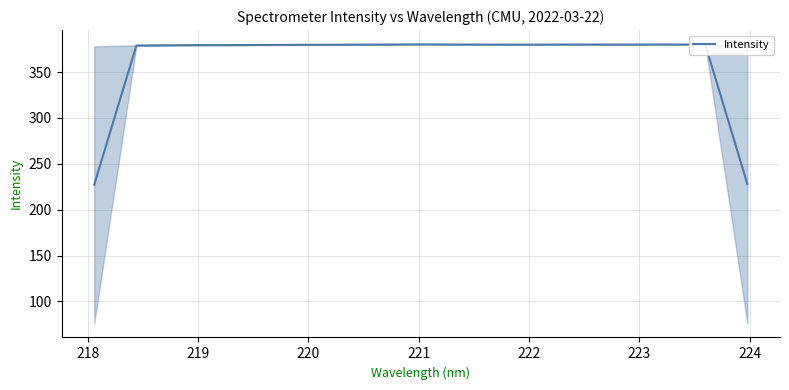

Is it true that the value at 27 is 138.6?

False